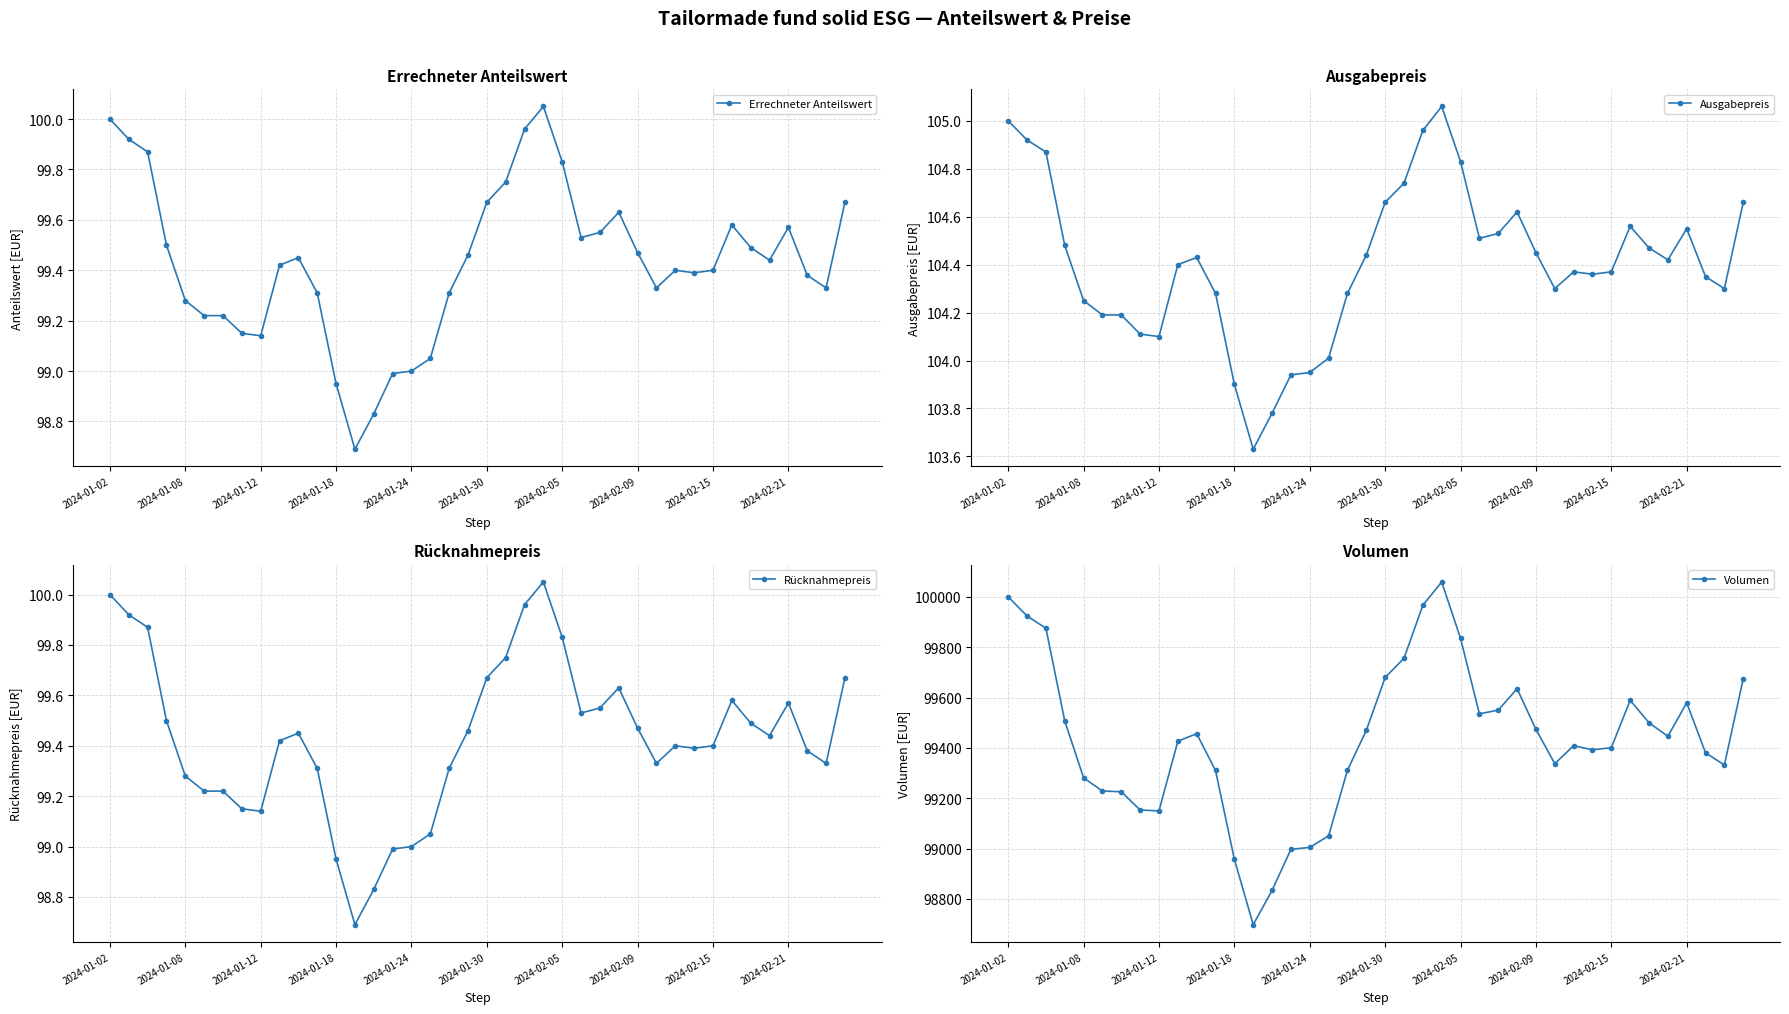

How many values in the Ausgabepreis series exceed 104?

35